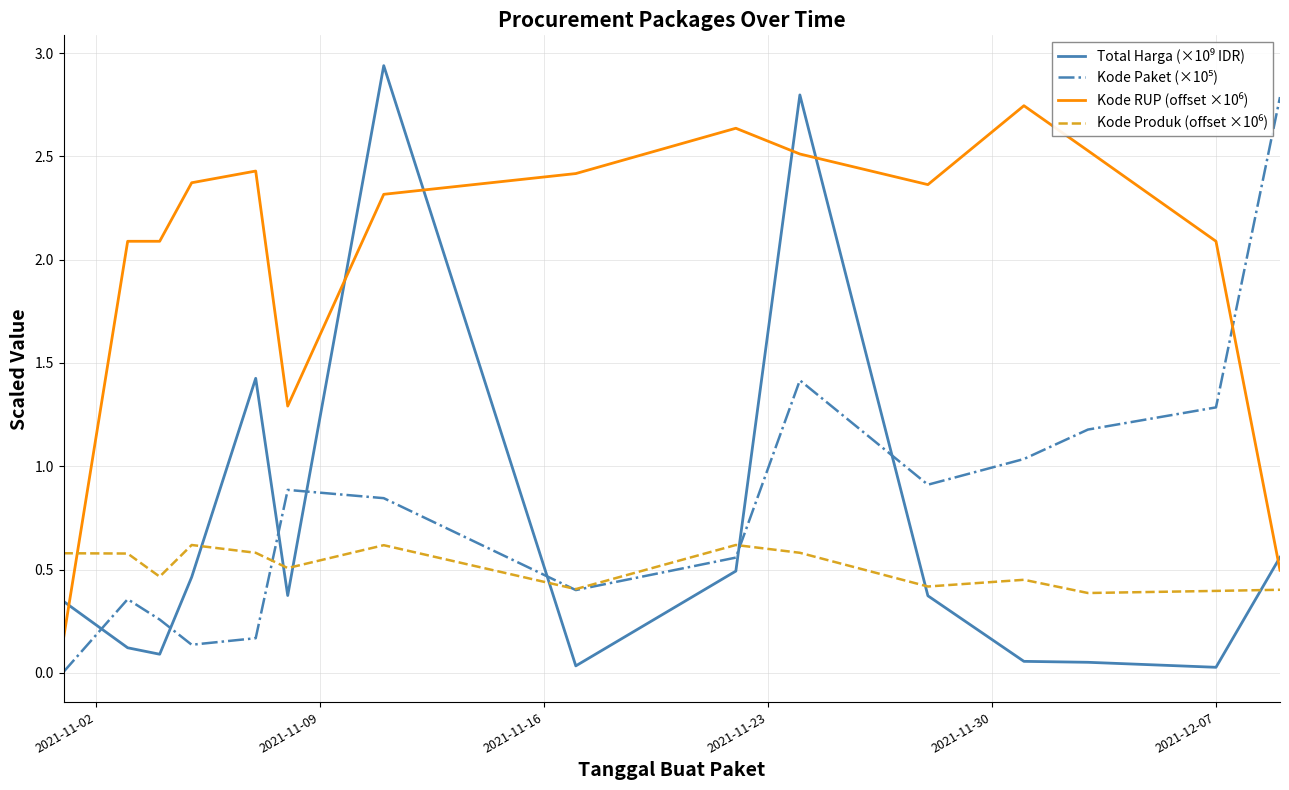

List the series in order of their peak value, highest first.

Total Harga (×10⁹ IDR), Kode Paket (×10⁵), Kode RUP (offset ×10⁶), Kode Produk (offset ×10⁶)